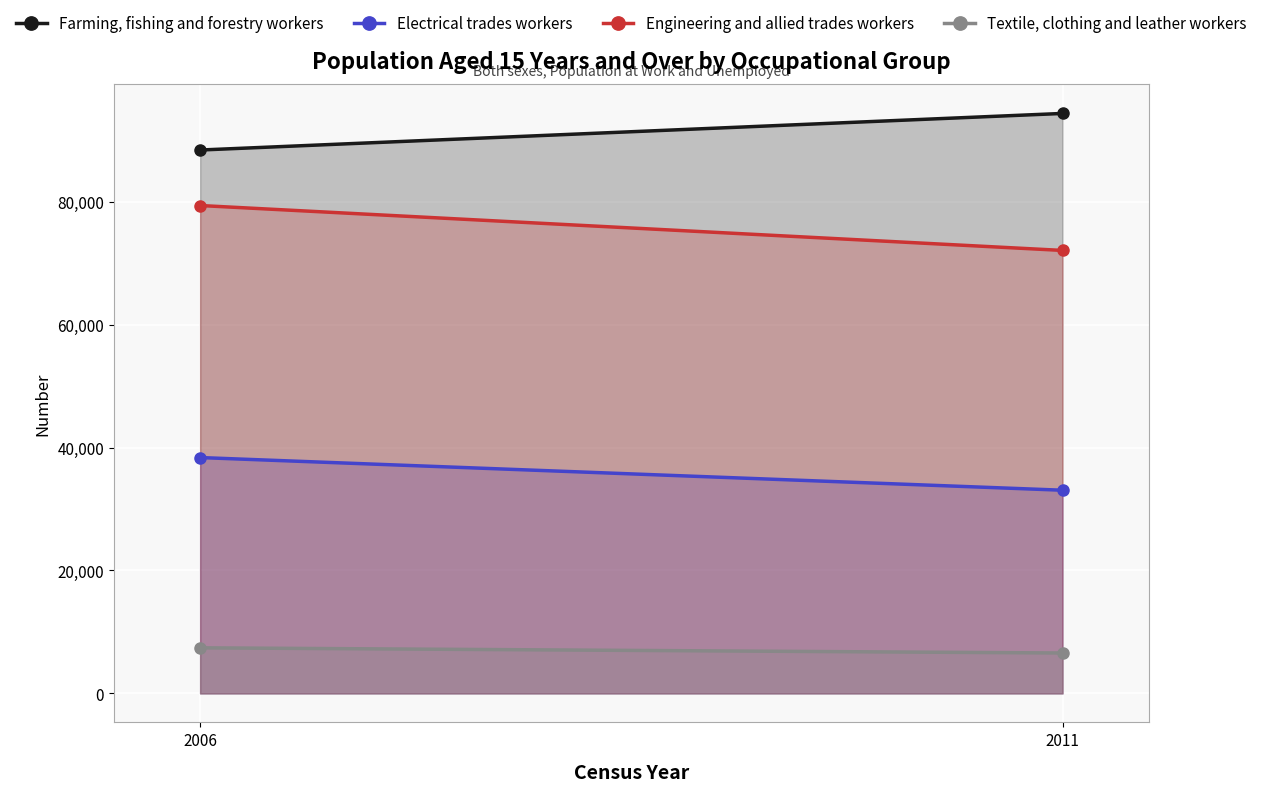

What is the smallest value displayed?

6573